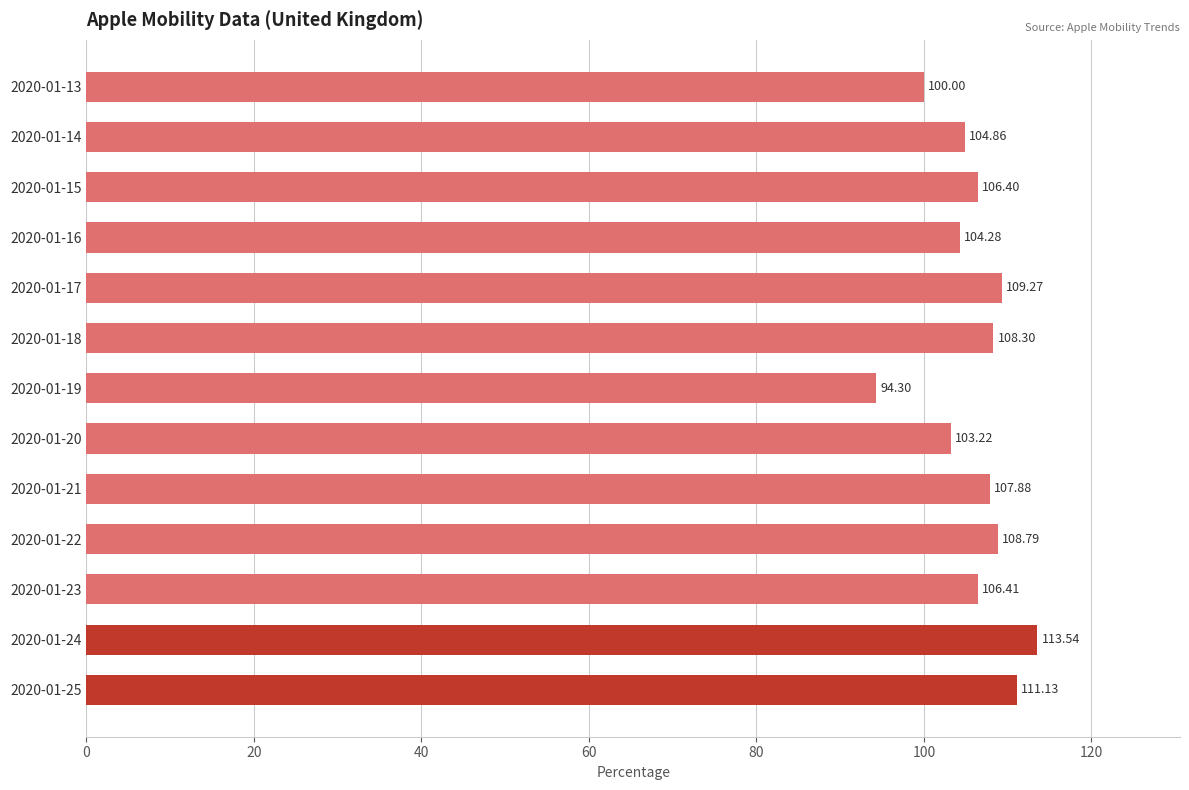

How many data points are above 106?

8